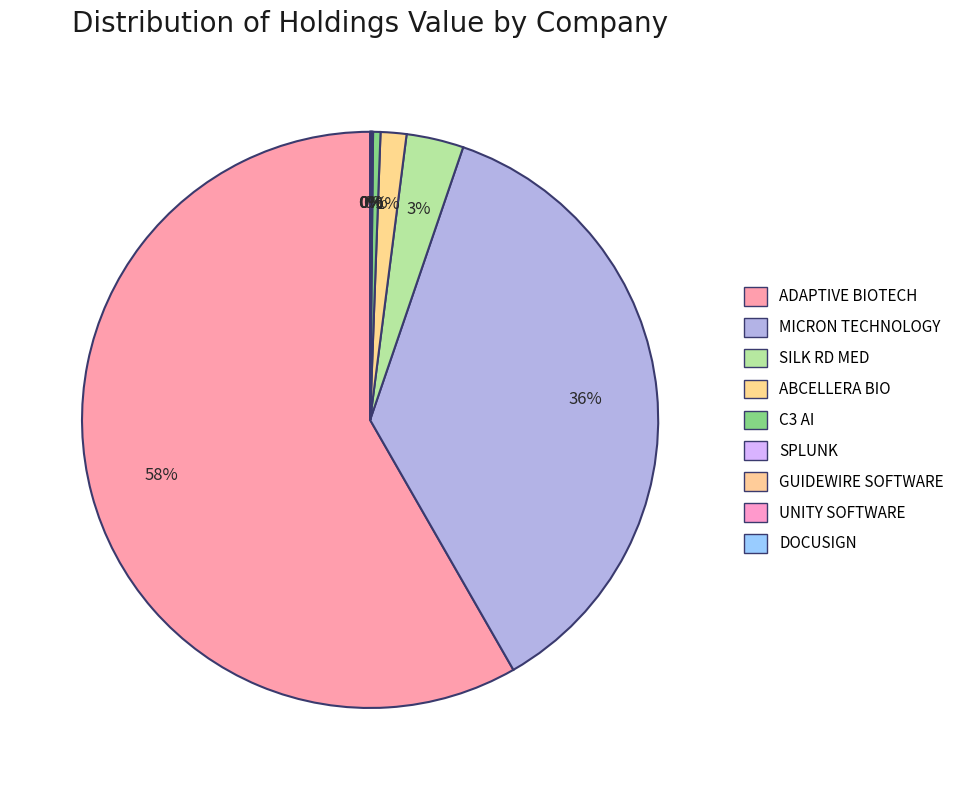

Count the number of slices in the pie.

9